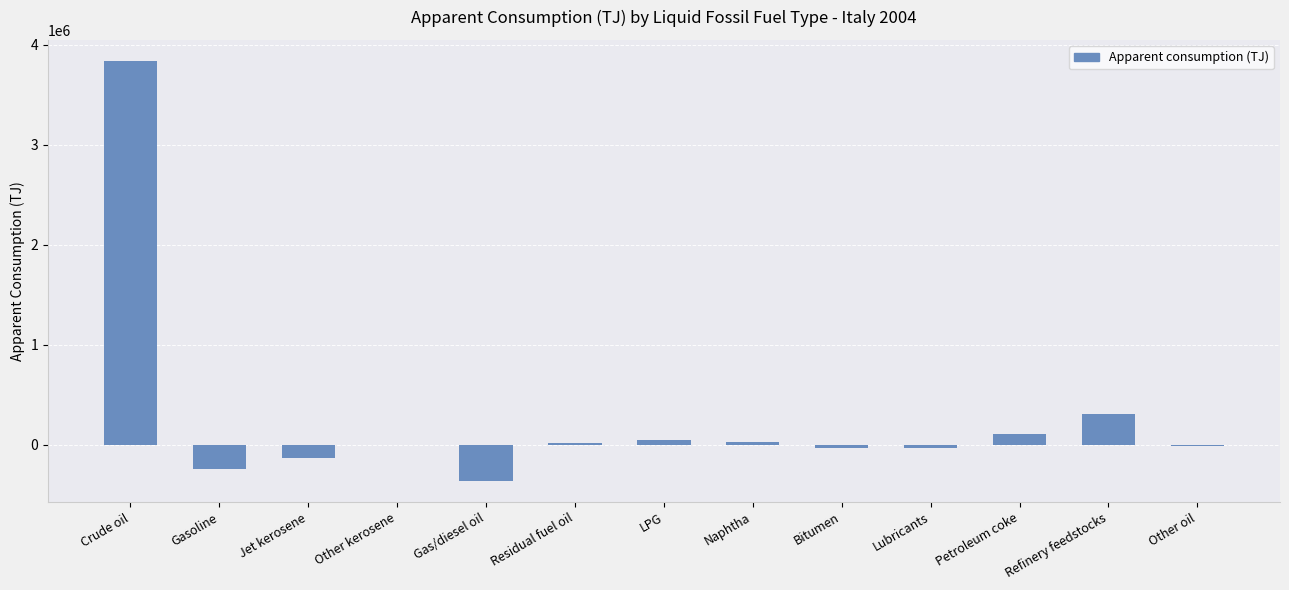

Where does the data first go above 3449?

Crude oil